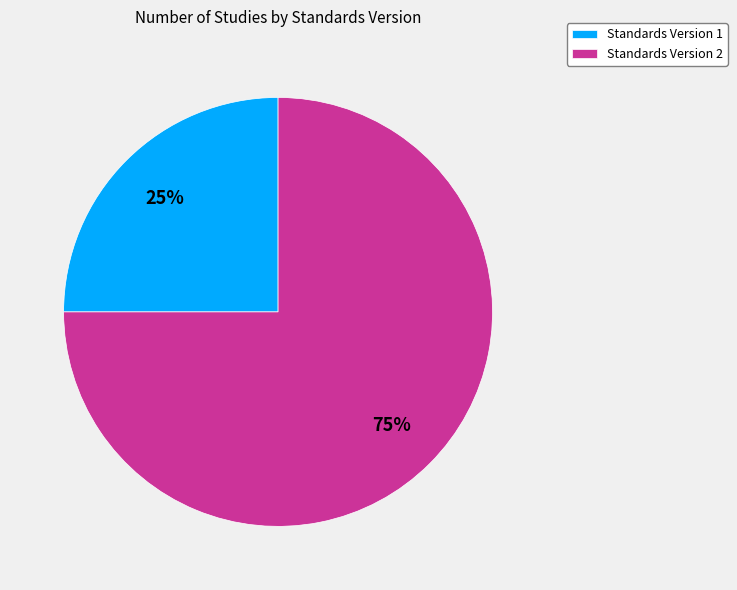

To the nearest percent, what is the difference between the largest and smallest slice percentages?

50%